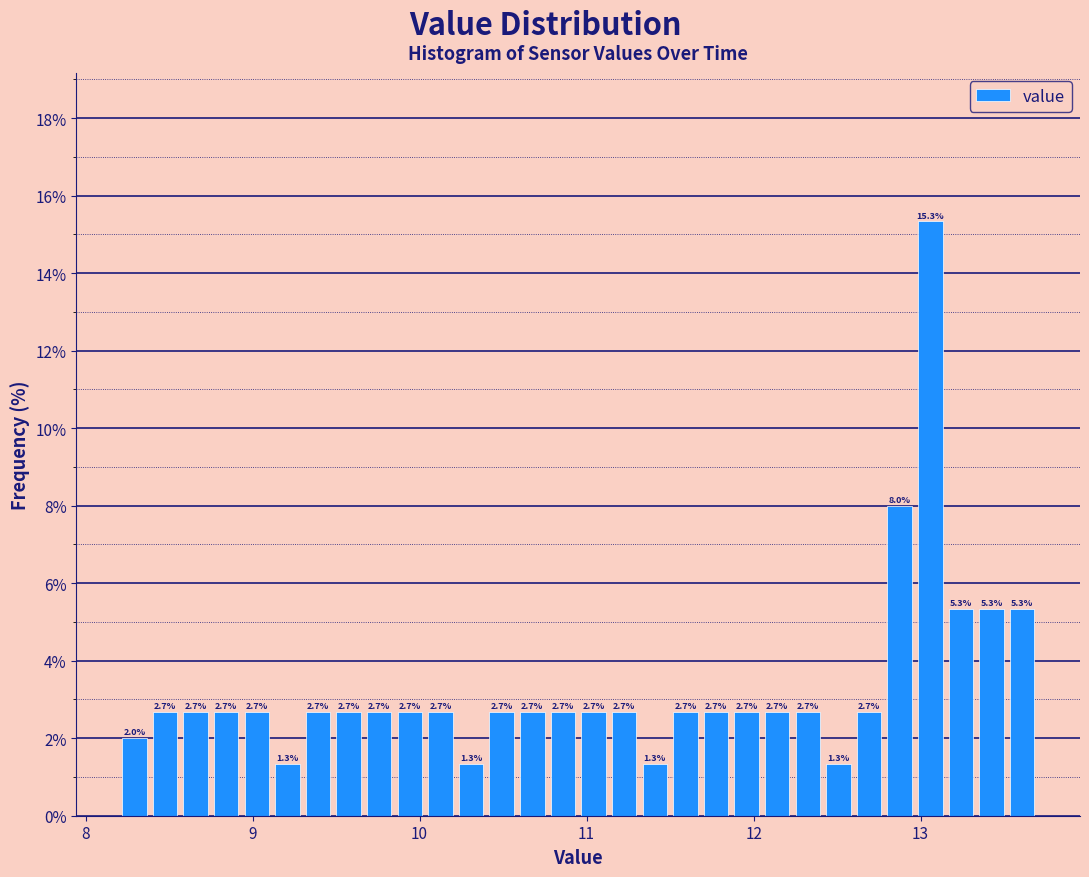

Read against the x-axis, roughly where is the centre of the tallest bar?

13.1